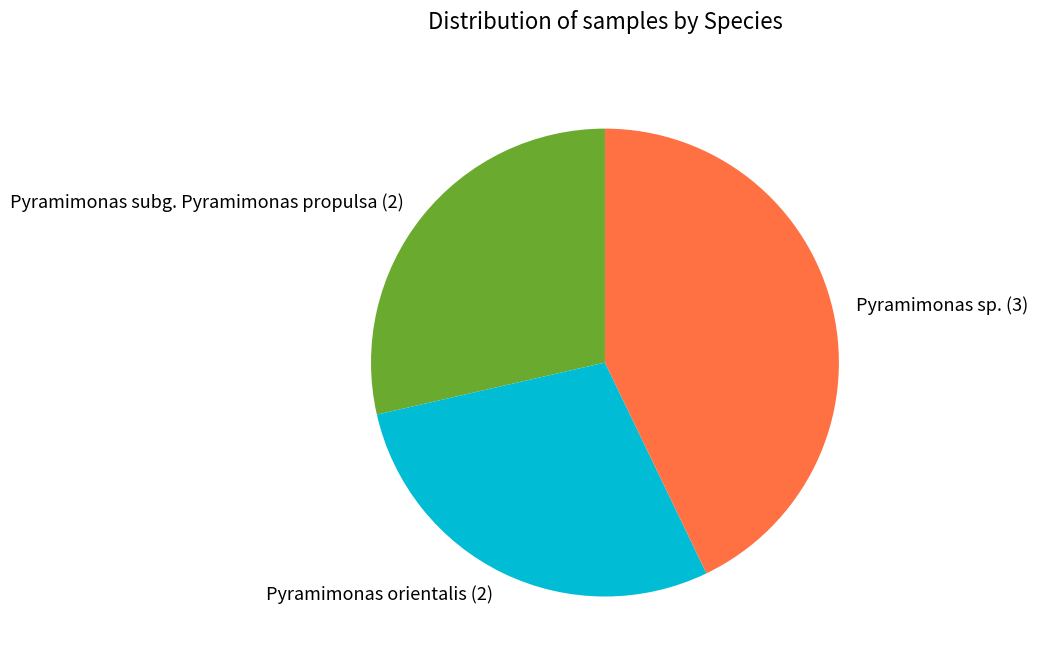

The Pyramimonas orientalis (2) slice represents 29% of the pie. True or false?

True